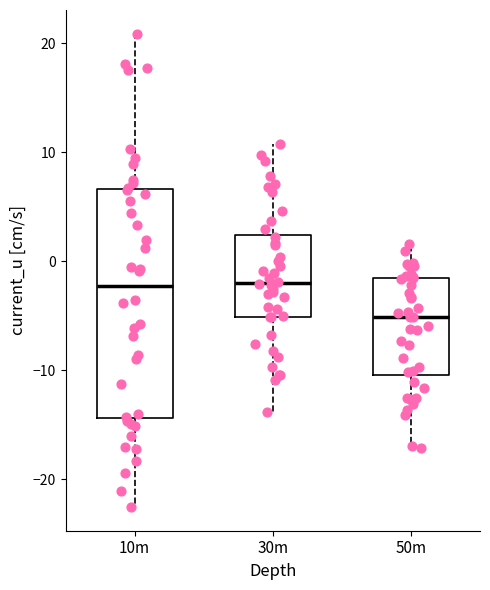

Which box has the lowest median line?

50m